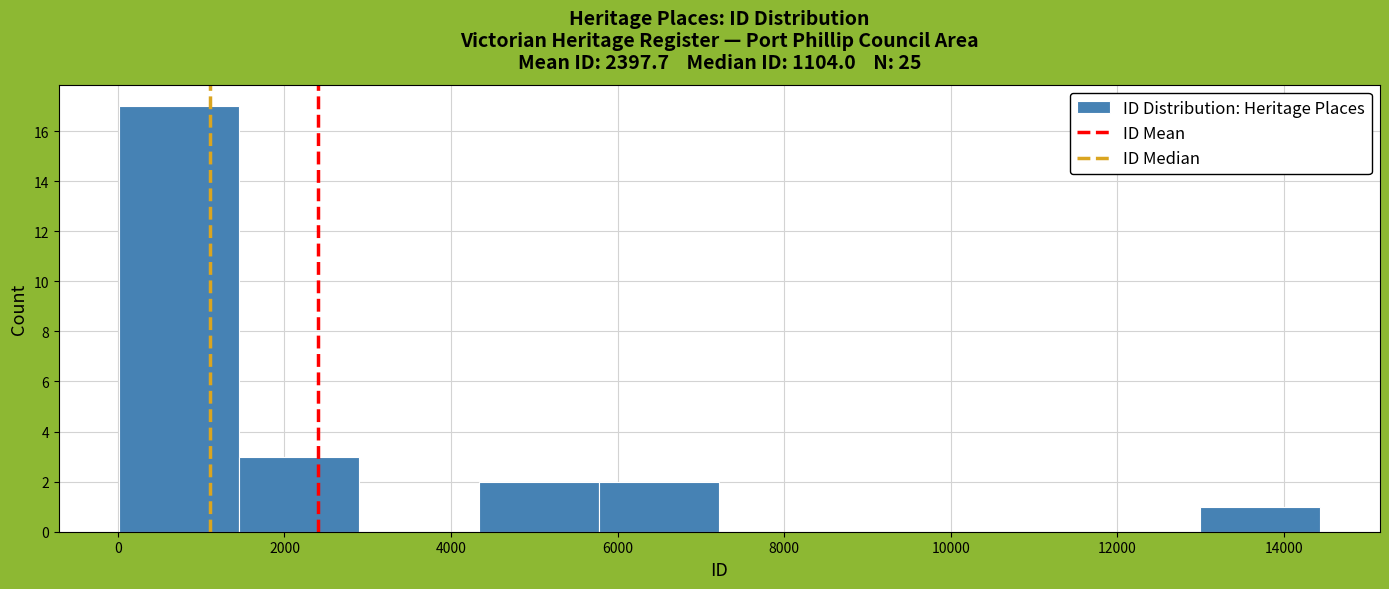

Reading left to right, list every bar in this chart as the range it spans on the x-axis followed by its height. Neither the bar edges nor the heights are printed on the chart, so give them approximately, as read against the axes.

0 to 1400: 17
1400 to 2800: 3
2800 to 4400: 0
4400 to 5800: 2
5800 to 7200: 2
7200 to 8600: 0
8600 to 10200: 0
10200 to 11600: 0
11600 to 13000: 0
13000 to 14400: 1